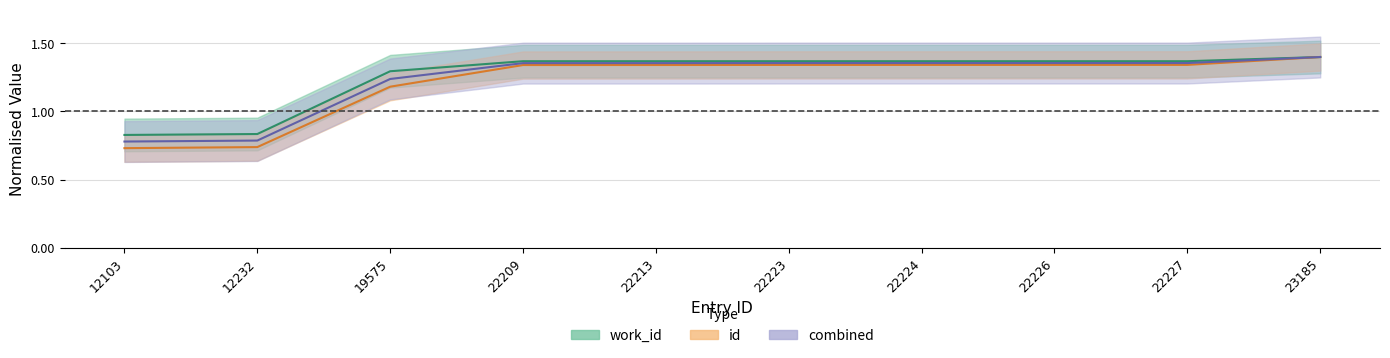

What is the difference between the maximum and second lowest values in the id series?

0.7